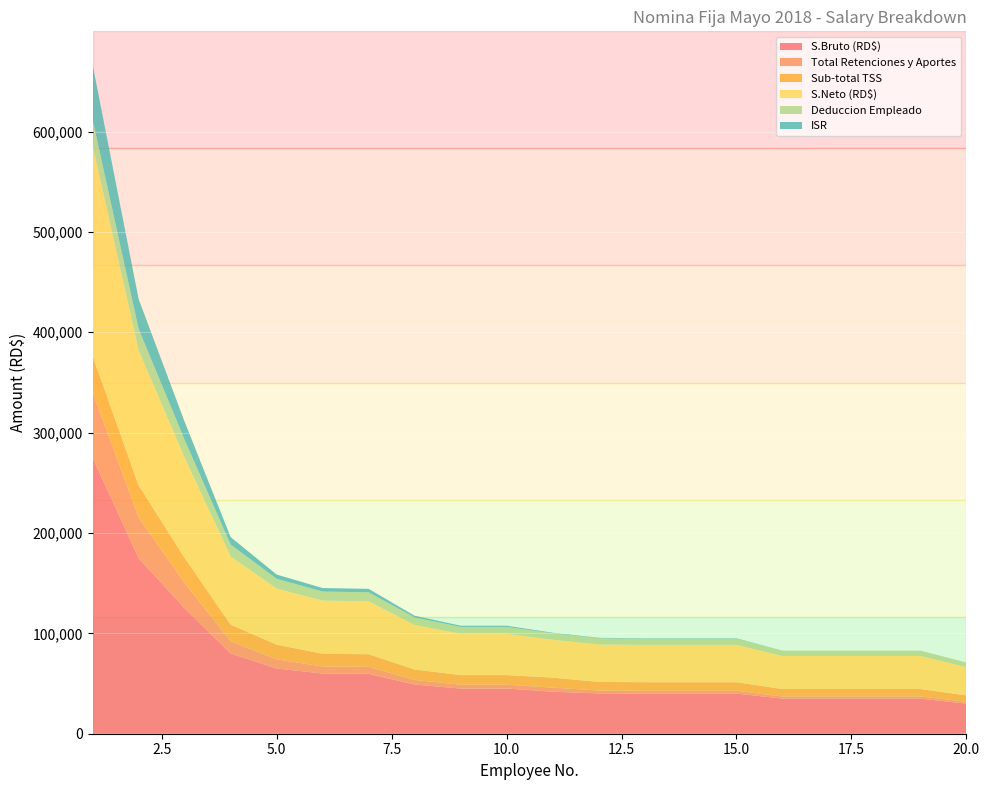

Reading right to left, list all the values displayed in this chart.

S.Bruto (RD$): 30000.0	35000.0	35000.0	35000.0	35000.0	40000.0	40000.0	40000.0	40200.0	41868.5	45000.0	45000.0	49000.0	59682.7	60000.0	65000.0	80000.0	125000.0	175000.0	275000.0
Total Retenciones y Aportes: 1798.0	2093.5	2093.5	2093.5	2093.5	2831.7	2831.7	2831.7	2871.7	4082.7	3832.8	3832.8	4633.8	6979.2	7057.7	9119.4	12153.9	25244.8	40368.5	65145.3
Sub-total TSS: 6375.0	7437.5	7437.5	7437.5	7437.5	8500.0	8500.0	8500.0	8542.5	9928.7	9562.5	9562.5	10393.0	12540.2	12604.0	14640.6	16624.0	24986.2	32034.5	36104.8
S.Neto (RD$): 28202.0	32906.5	32906.5	32906.5	32906.5	37168.3	37168.3	37168.3	37328.3	37785.8	41167.2	41167.2	44366.2	52703.5	52942.3	55880.6	67846.1	99755.2	134631.5	209854.7
Deduccion Empleado: 4602.0	5369.0	5369.0	5369.0	5369.0	6136.0	6136.0	6136.0	6166.7	6422.6	6903.0	6903.0	7497.1	9013.0	9058.0	9767.5	11896.0	17803.6	21353.6	25721.5
ISR: 0.0	0.0	0.0	0.0	0.0	442.6	442.6	442.6	470.9	551.6	1148.3	1148.3	1712.9	3427.0	3486.7	4221.2	7400.9	18037.2	29662.7	54737.1